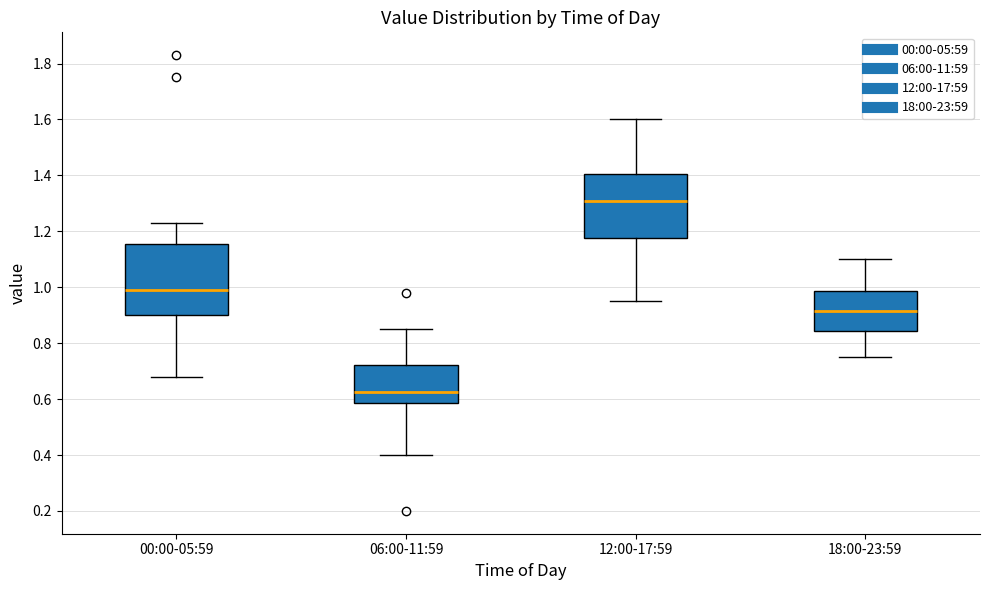

Which box is the tallest, from its lower edge to its upper edge?

00:00-05:59